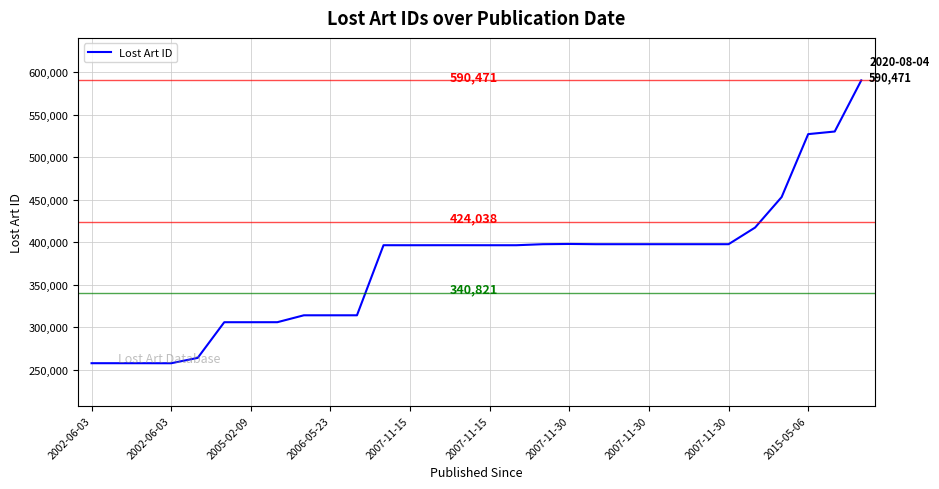

What is the difference between the maximum and minimum values?

332867